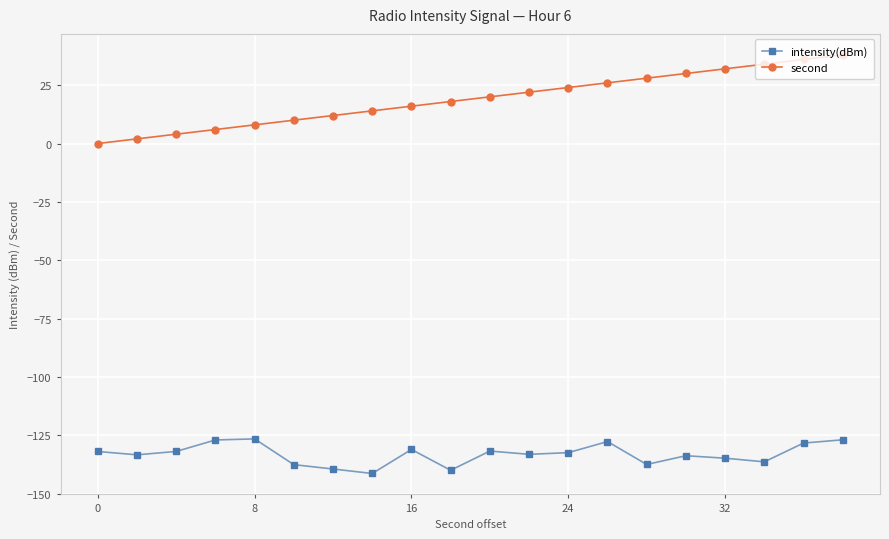

What is the maximum value for intensity(dBm)?

-126.5